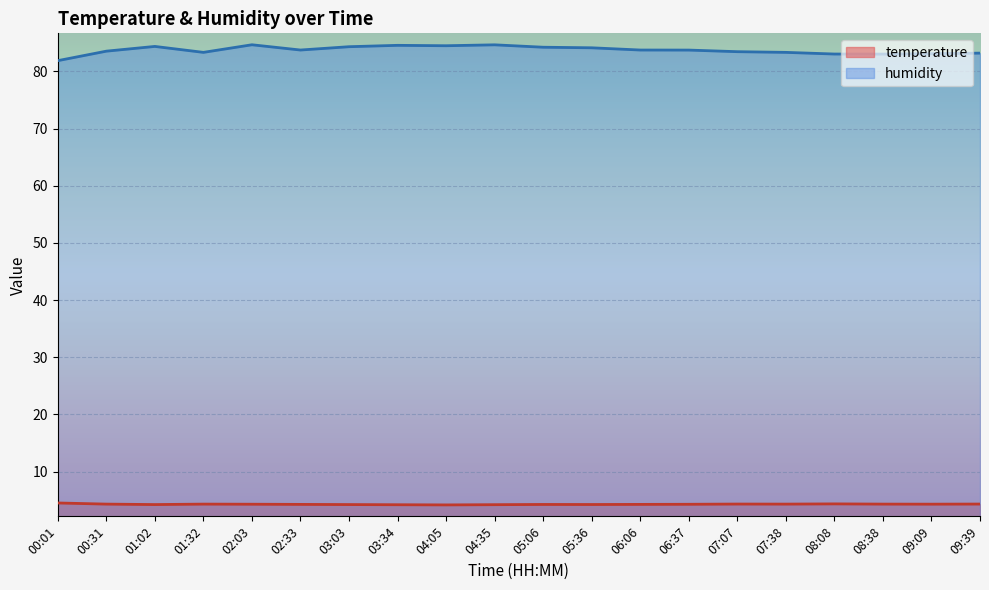

What is the average value of the temperature series?

4.3